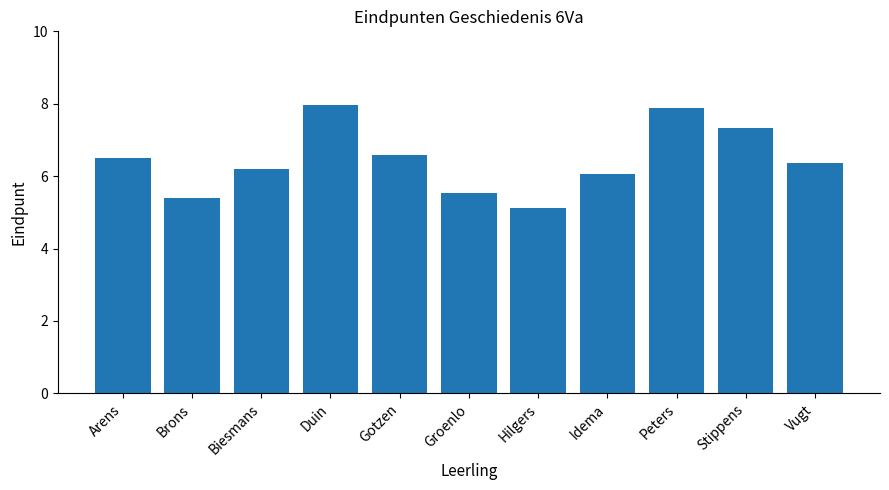

What is the difference between the values at Duin and Groenlo?

2.4